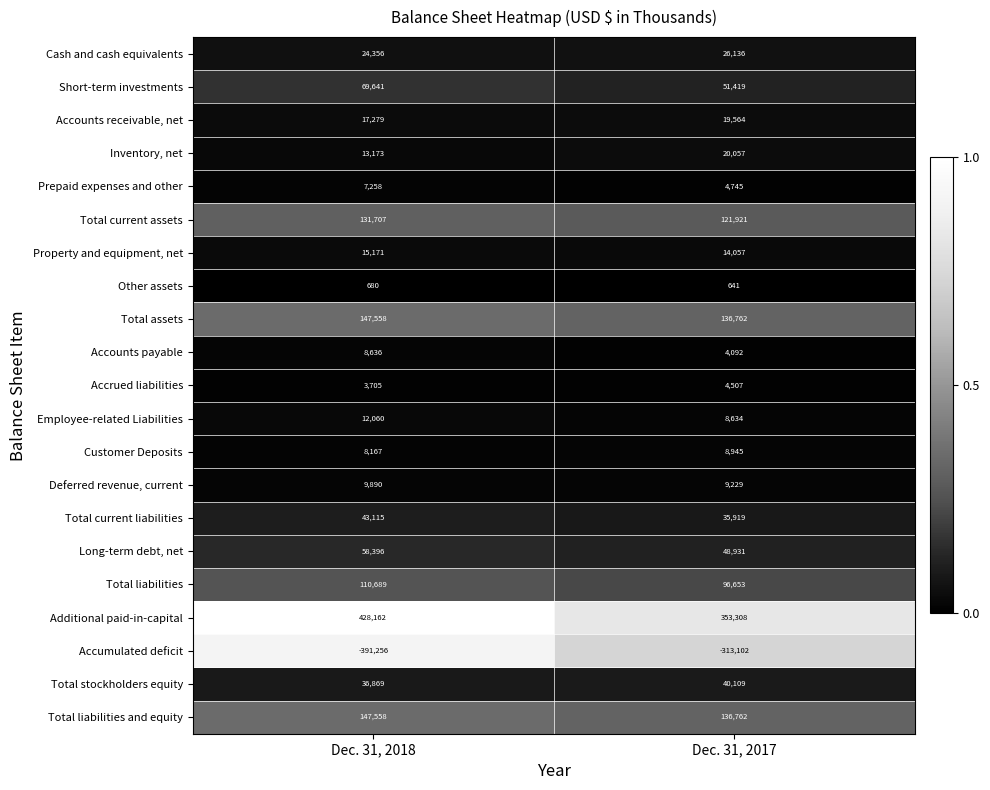

What is the spread (max minus min) of values at Dec. 31, 2017?

666410